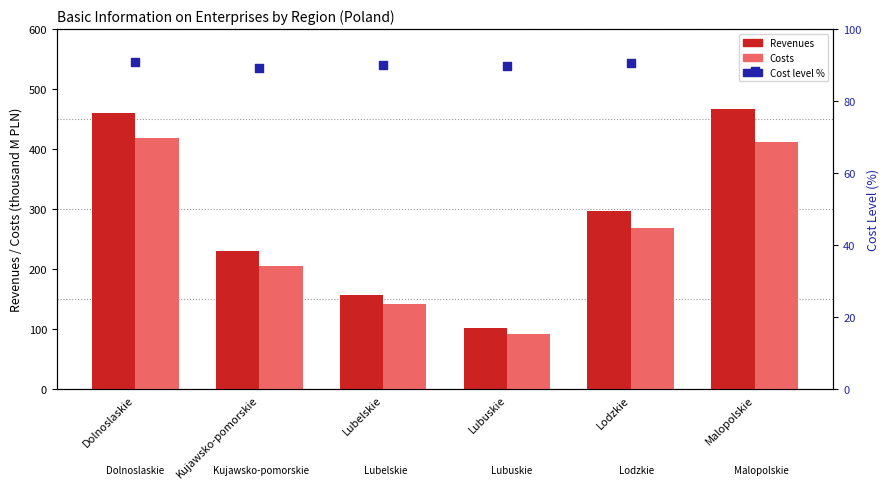

At which category is the sum across all series the highest?

Dolnoslaskie